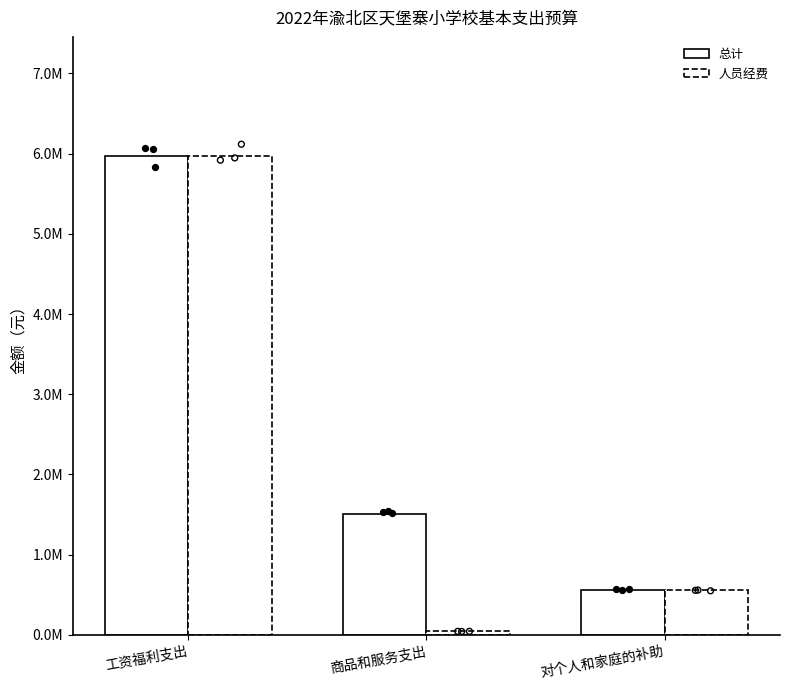

Which series contains the lowest Y value?

人员经费